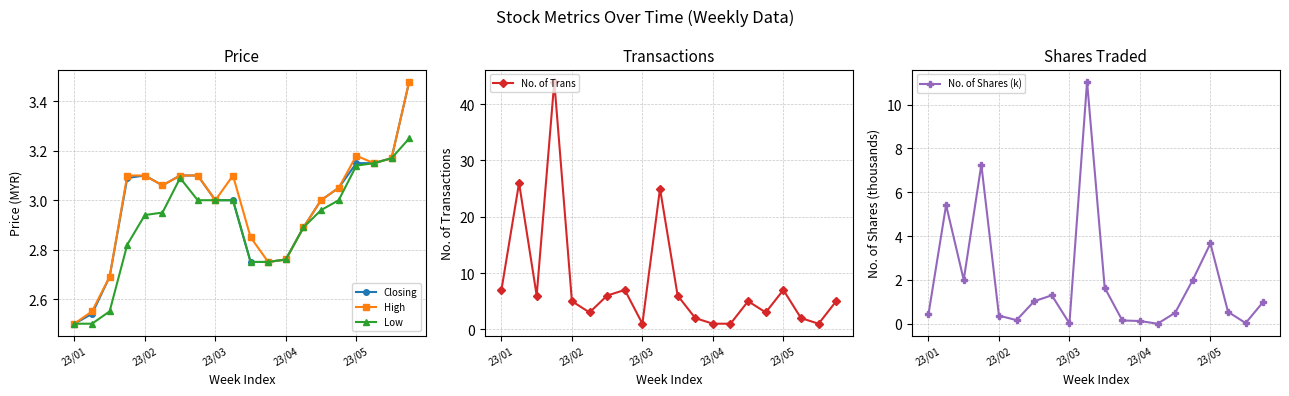

What is the difference between the highest and lowest values at 6?

5.0